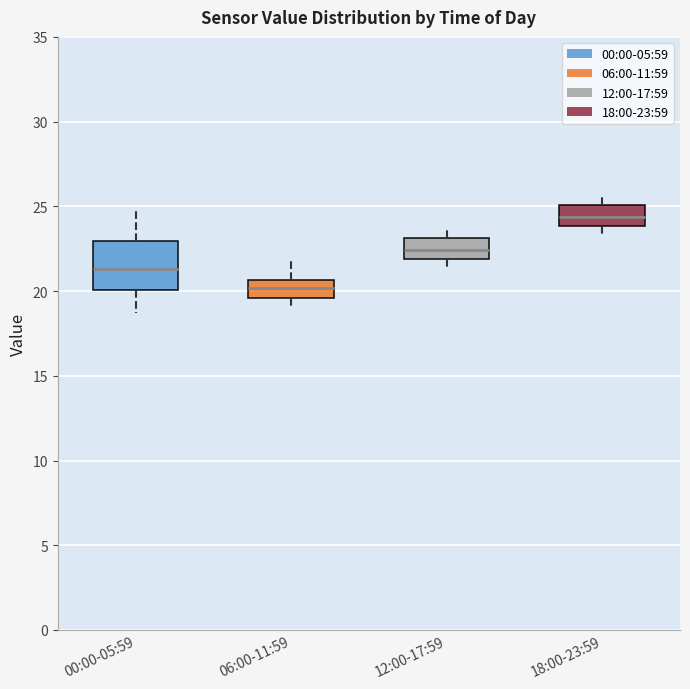

Reading left to right, read every box against the y-axis: the position of its median line, the range the box covers, and the ends of its whiskers. The values are not printed on the chart, so give them approximately, as read against the axis.

00:00-05:59: median 21.5, box 20.0 to 23.0, whiskers 18.5 to 25.0
06:00-11:59: median 20.0, box 19.5 to 20.5, whiskers 19.0 to 22.0
12:00-17:59: median 22.5, box 22.0 to 23.0, whiskers 21.5 to 23.5
18:00-23:59: median 24.5, box 24.0 to 25.0, whiskers 23.0 to 25.5